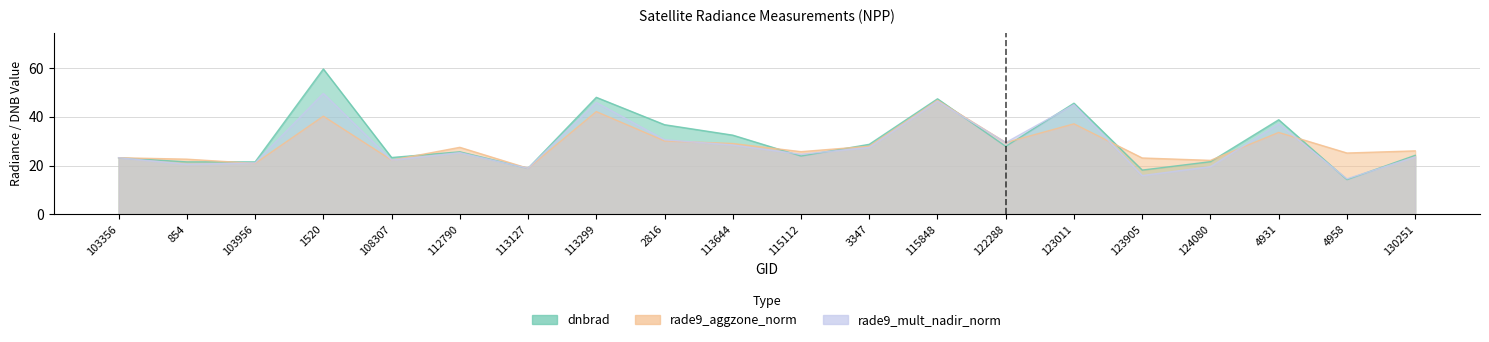

Between which two adjacent categories do rade9_mult_nadir_norm and dnbrad first intersect?

103356 and 854